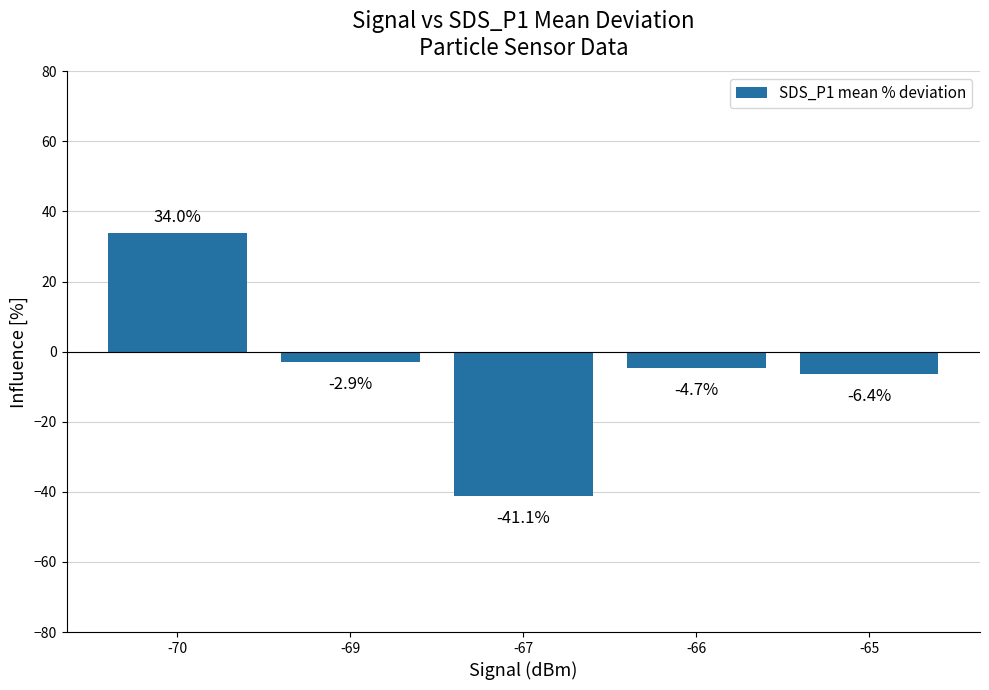

The value at -67 is -73.3. True or false?

False